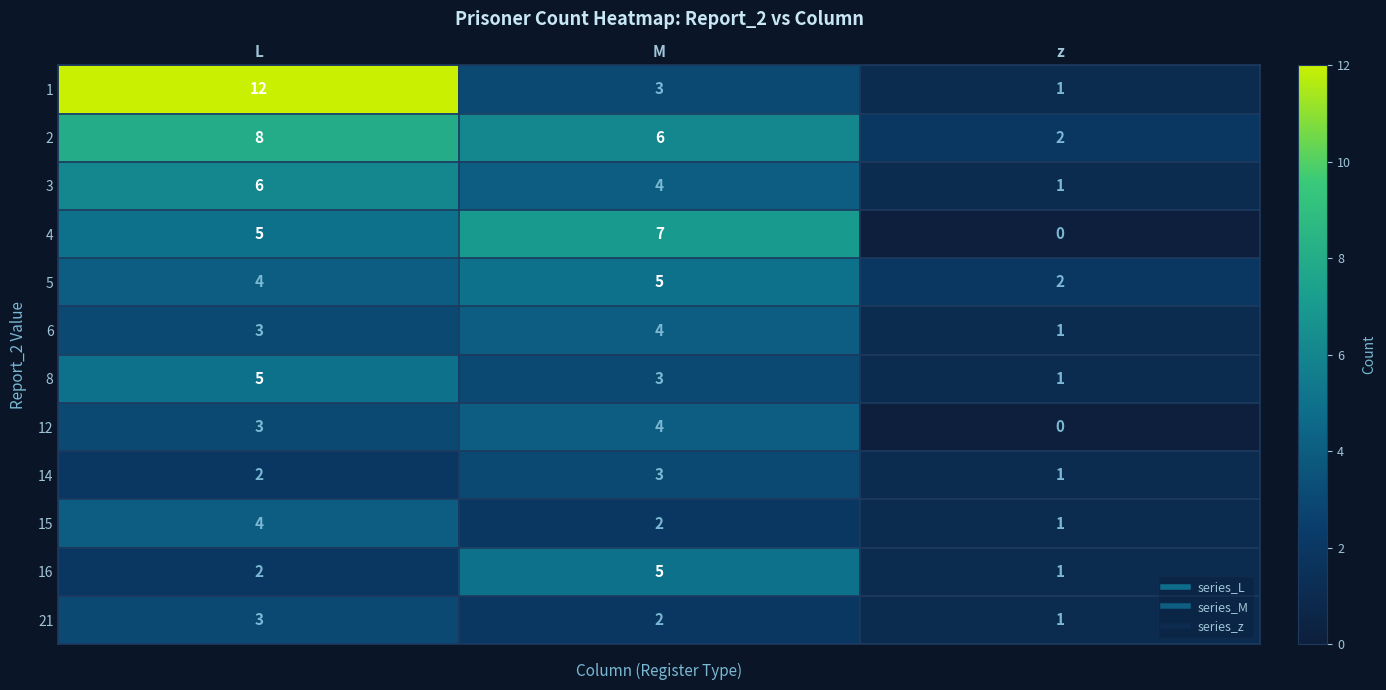

What is the highest value of the 6 series?

4